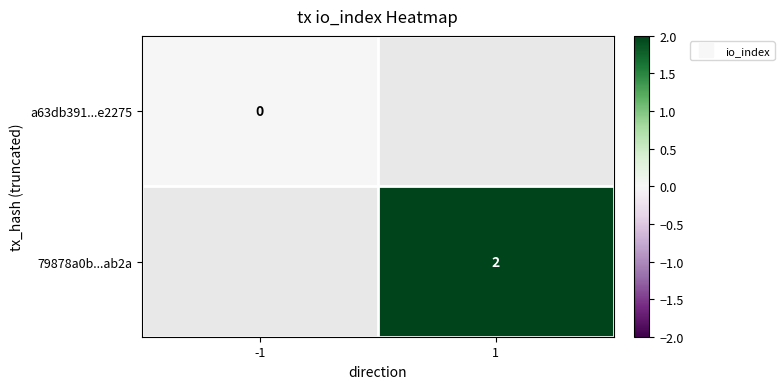

Which has a higher value, -1 or 1?

1